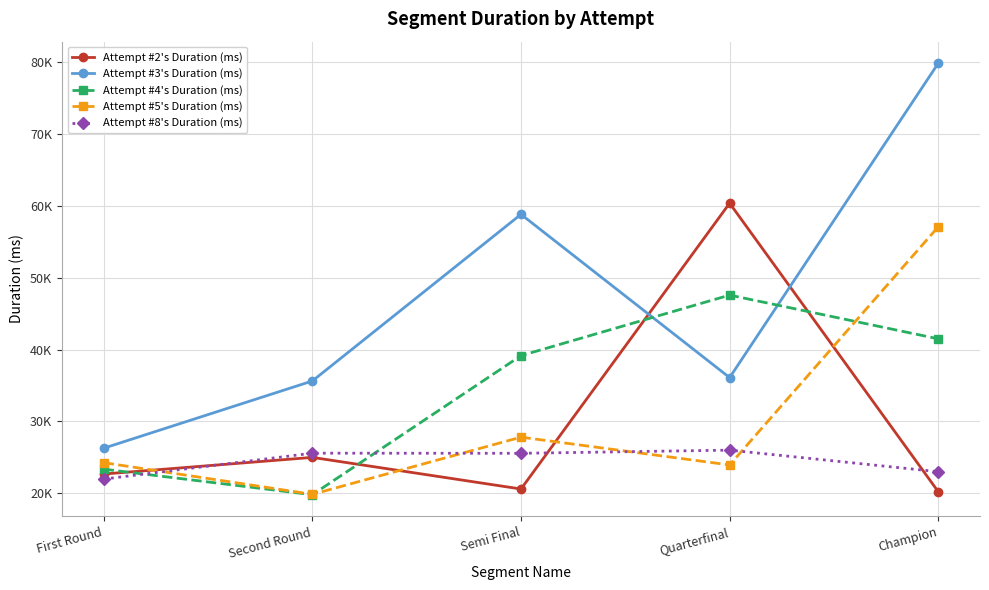

How many intersections are there between Attempt #8's Duration (ms) and Attempt #2's Duration (ms)?

3